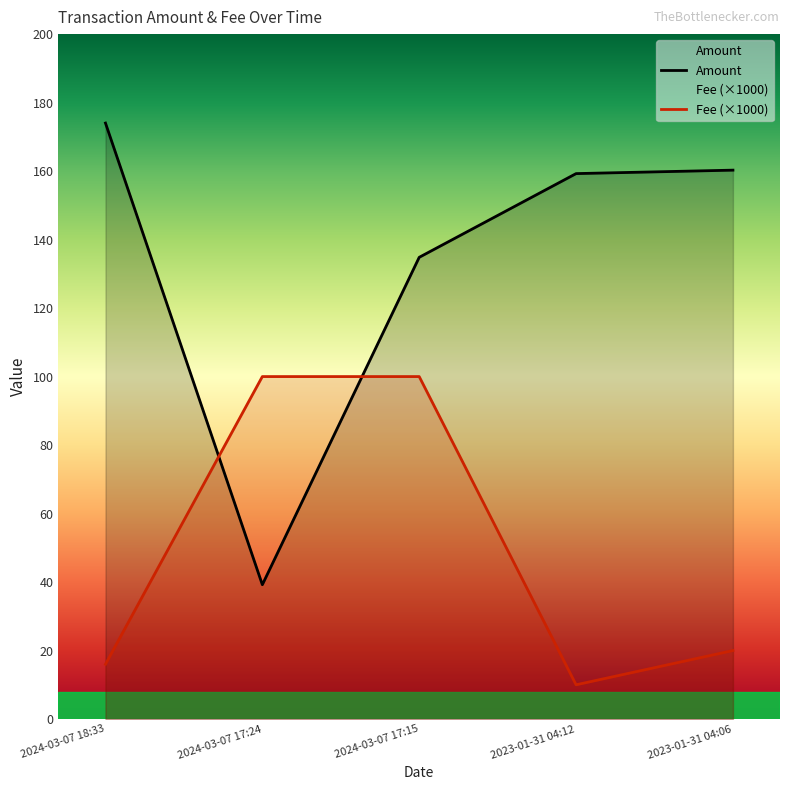

What is the average value of the Amount series?

133.5